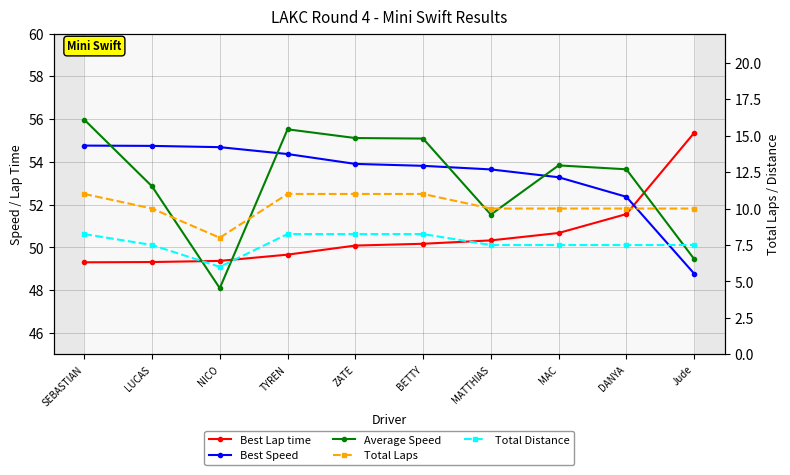

What is the difference between the maximum and minimum values in the Total Laps series?

3.0